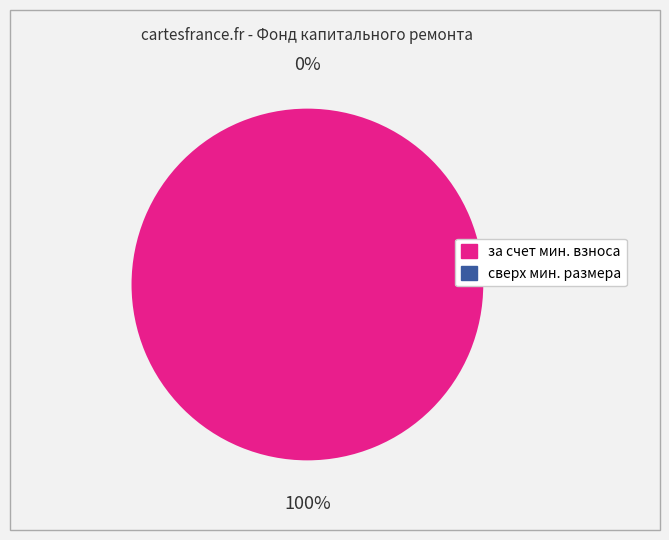

Which category has the smallest portion of the pie?

сверх минимального размера